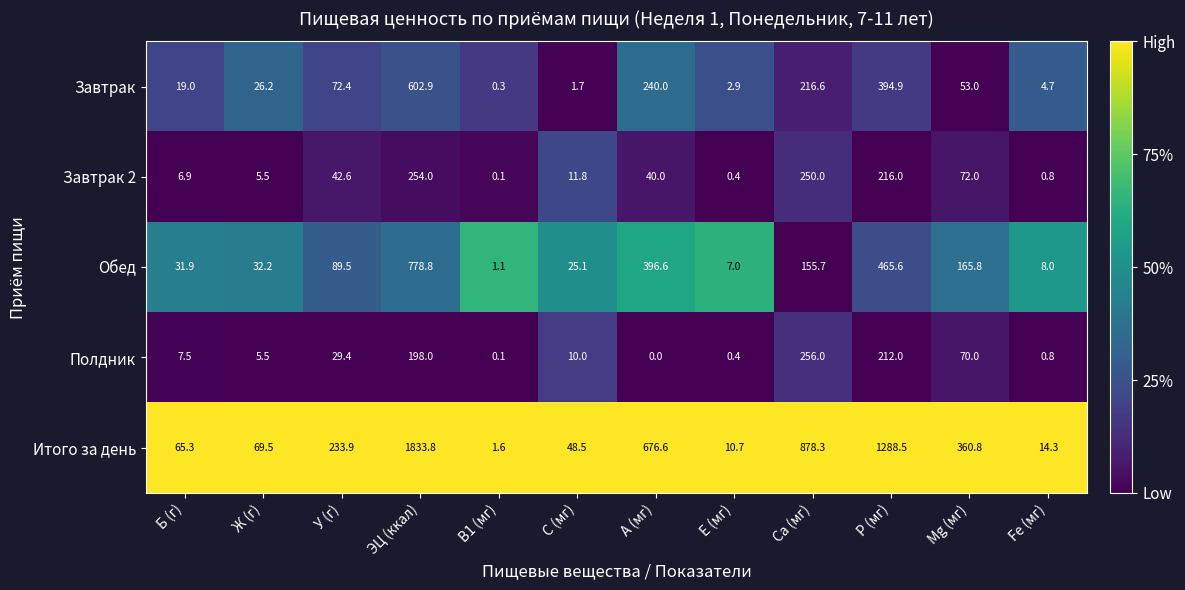

The Полдник series shows 5.5 at Ж (г). True or false?

True